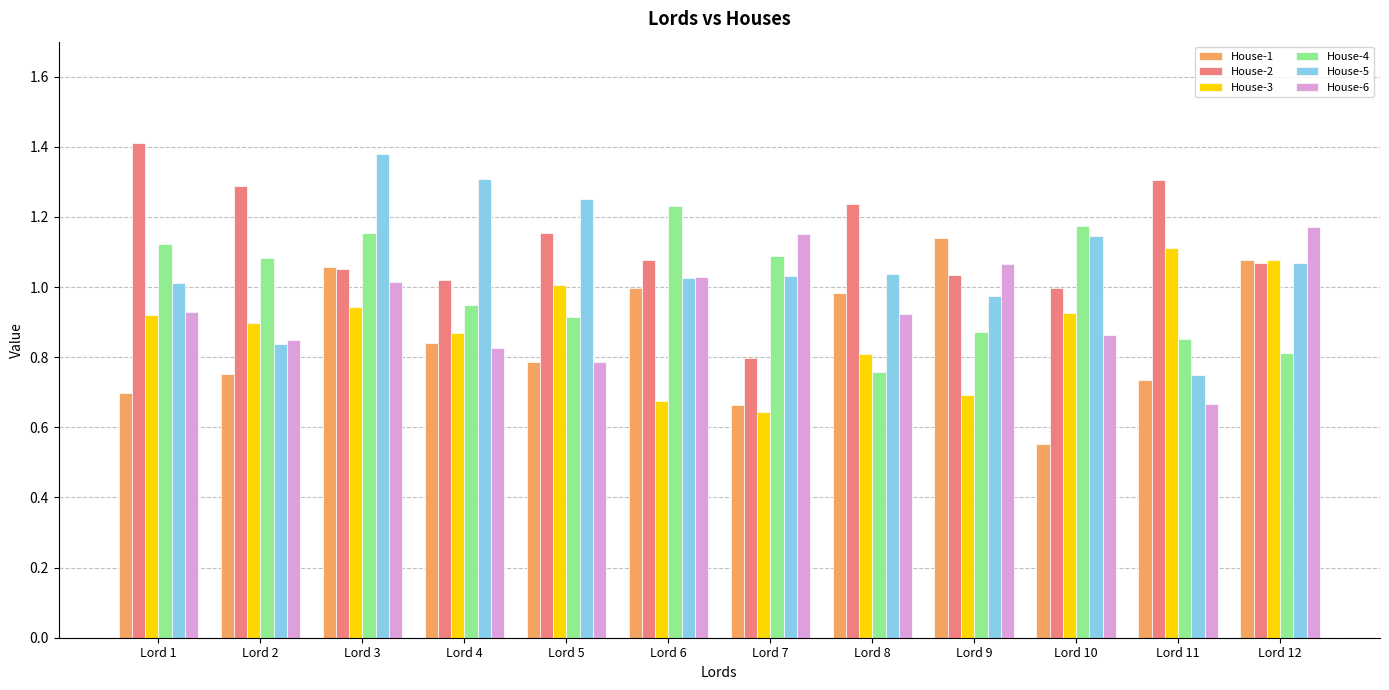

At which label does House-3 reach its peak?

Lord 11